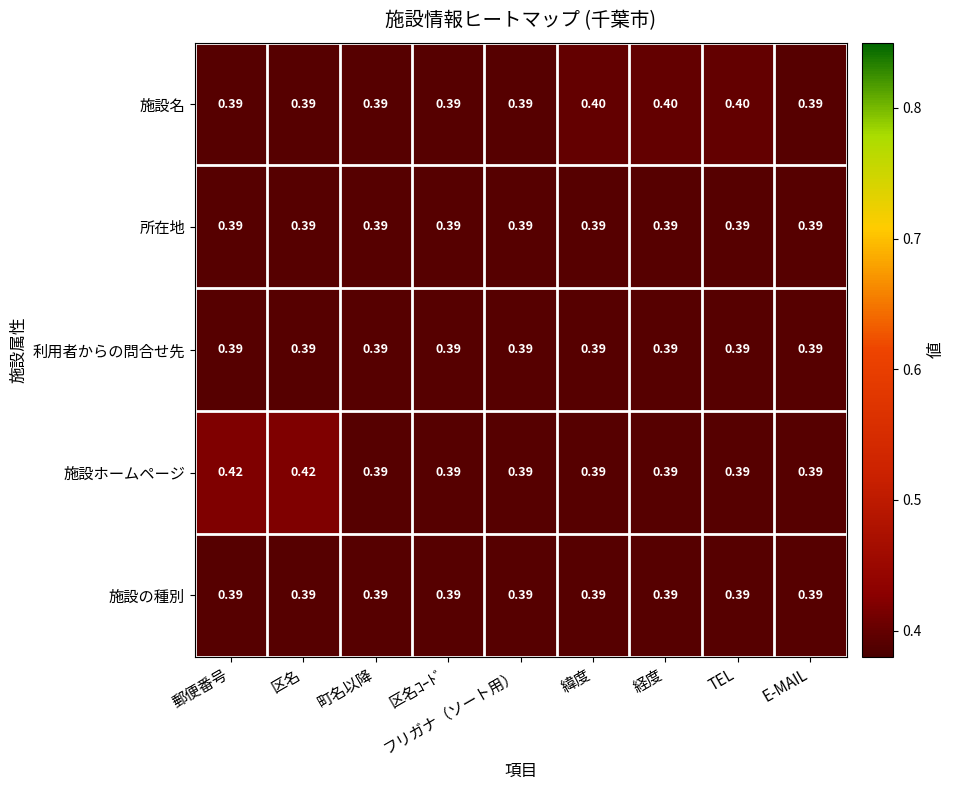

Which series has the largest range (max minus min)?

施設ホームページ